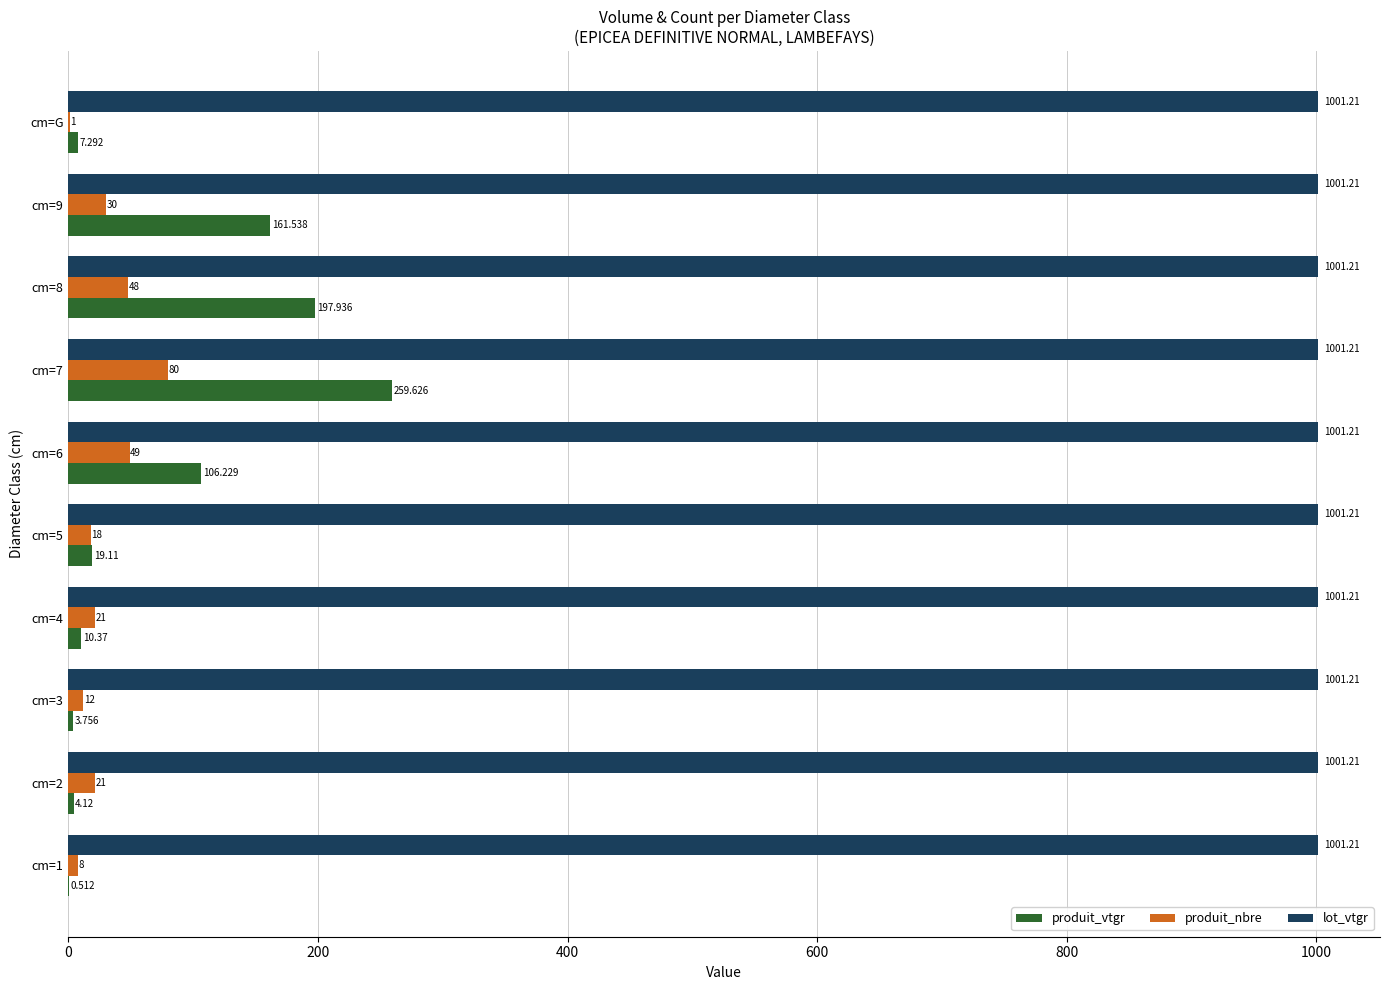

Which series has the largest total across all categories?

lot_vtgr